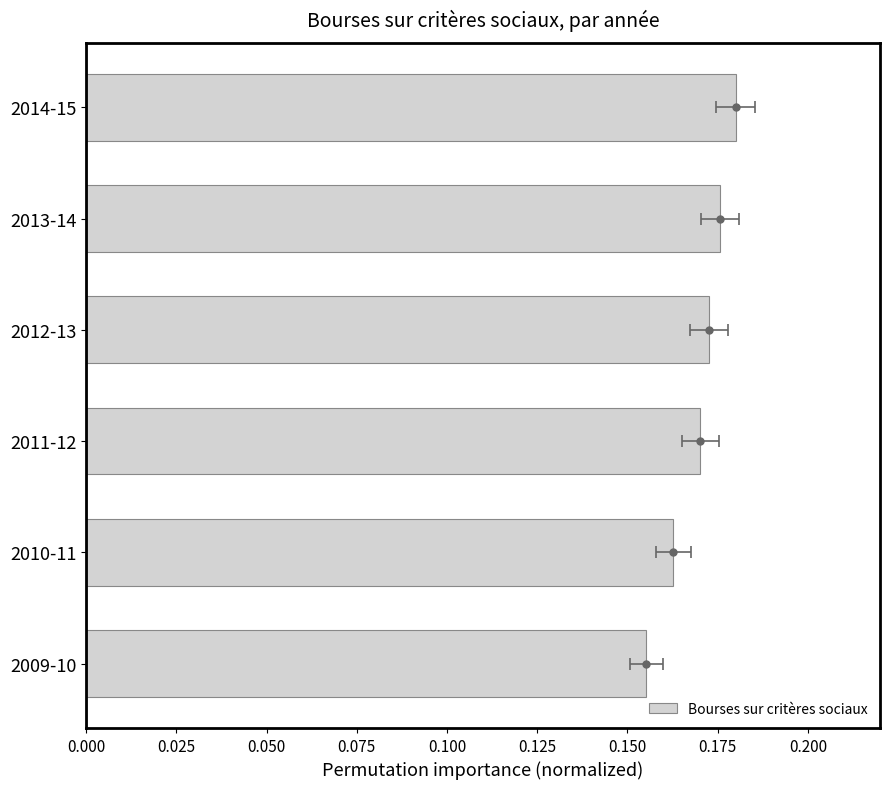

What is the value of the 4th bar from the left?

0.2